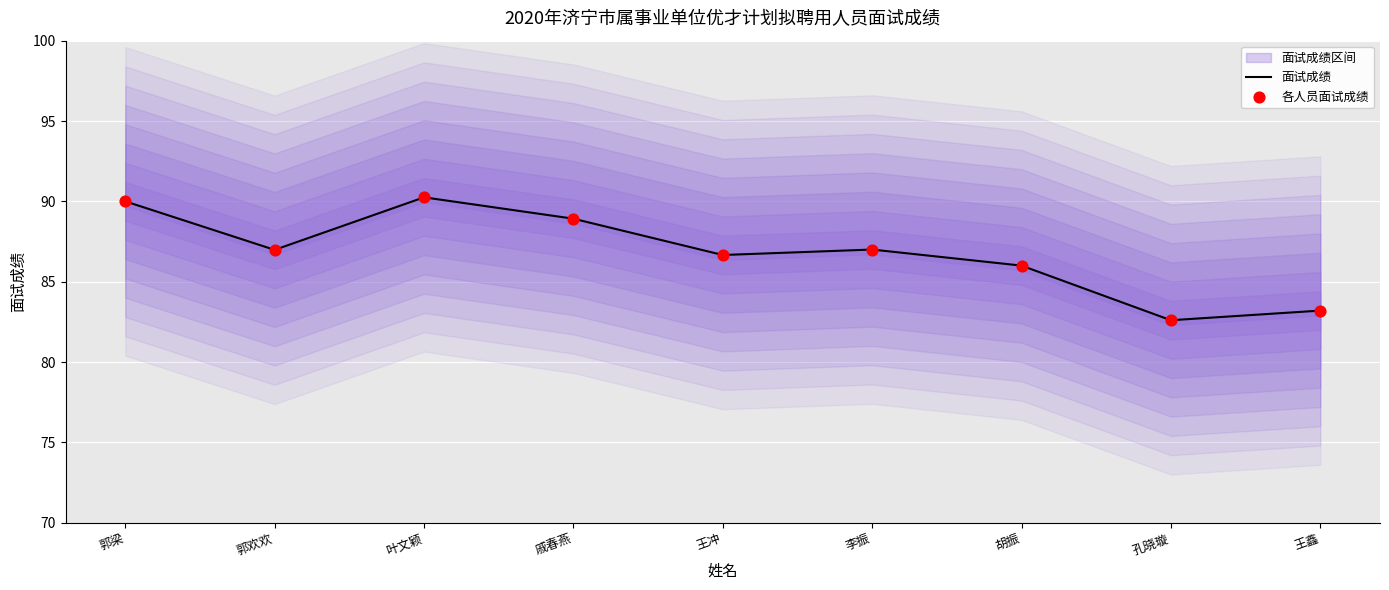

What are all the series names shown in the legend?

面试成绩, 各人员面试成绩